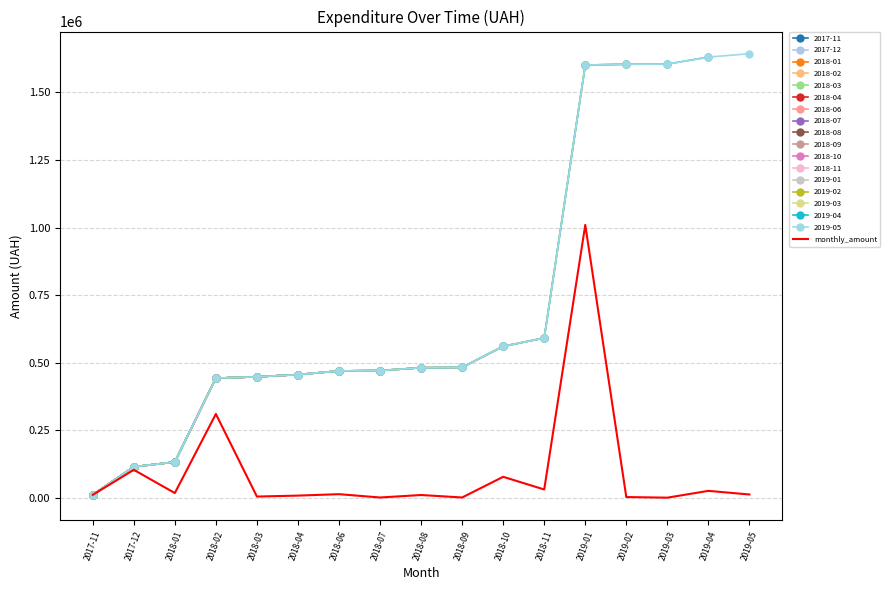

What is the value of the 6th point from the left?

8274.7